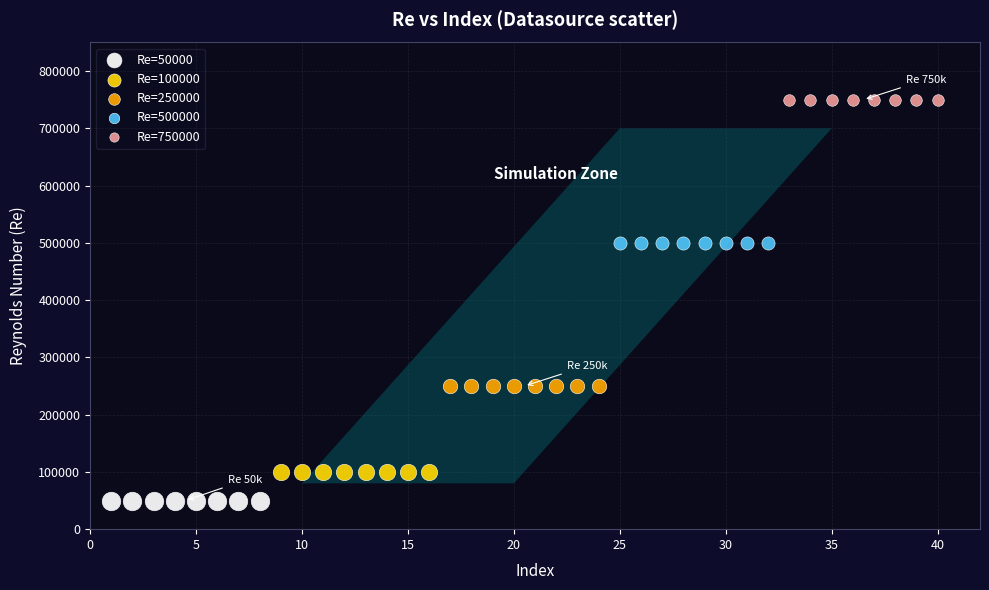

Which series reaches the minimum Y coordinate?

Re=50000